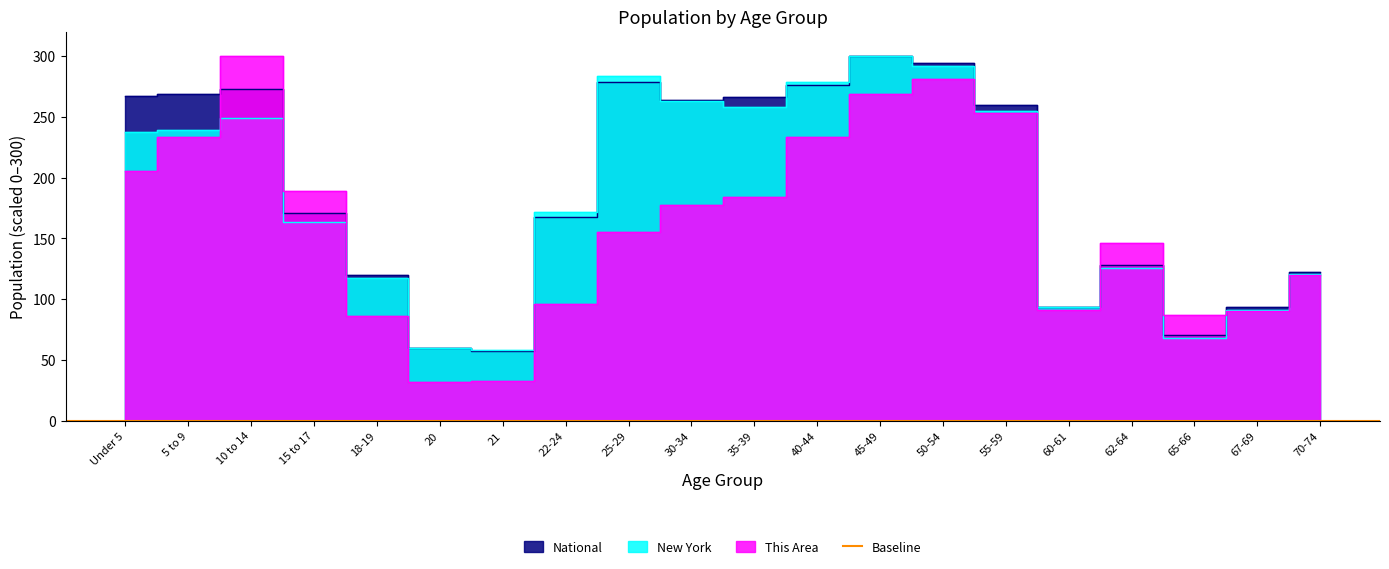

What is the difference between the This Area values at 15 to 17 and Under 5?

16.9